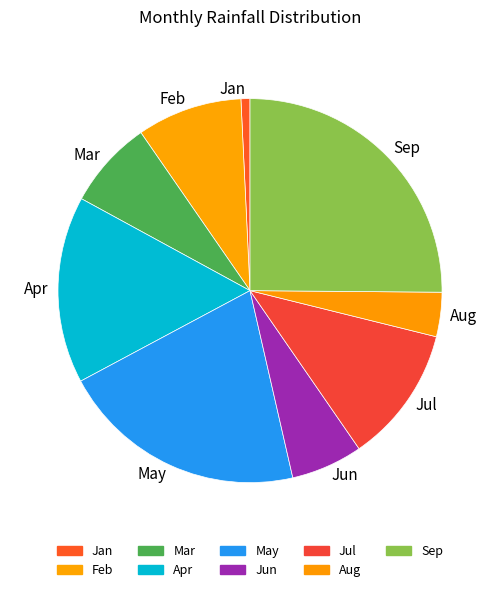

Which slice is the largest?

Sep